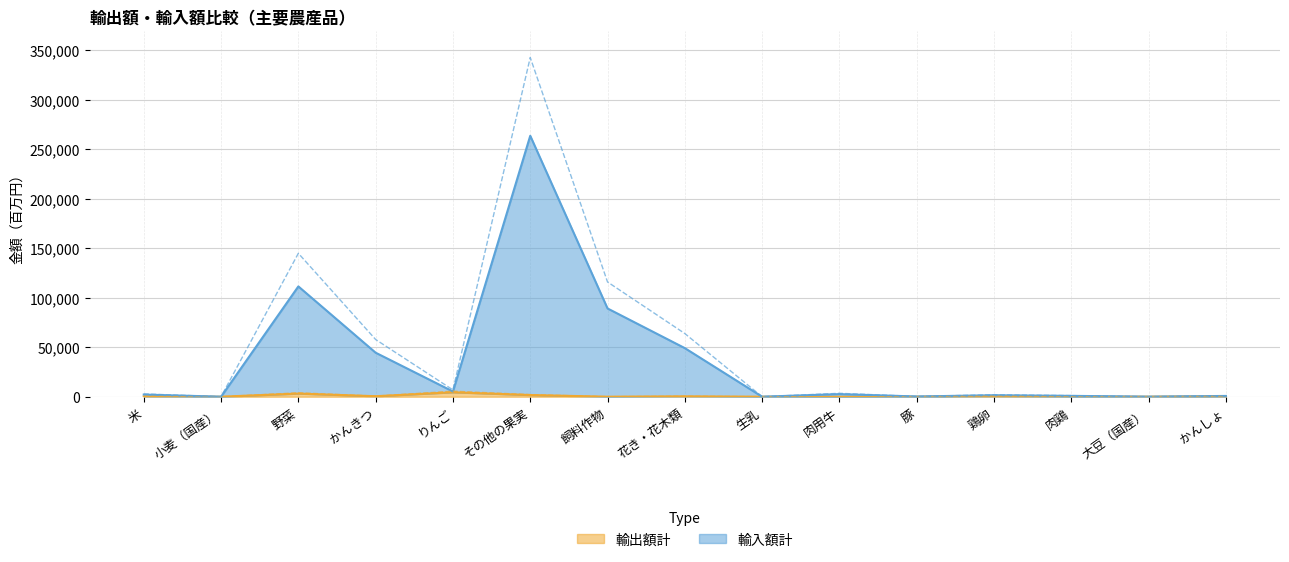

What is the sum of the 輸出額計 values at かんしょ and りんご?

4779